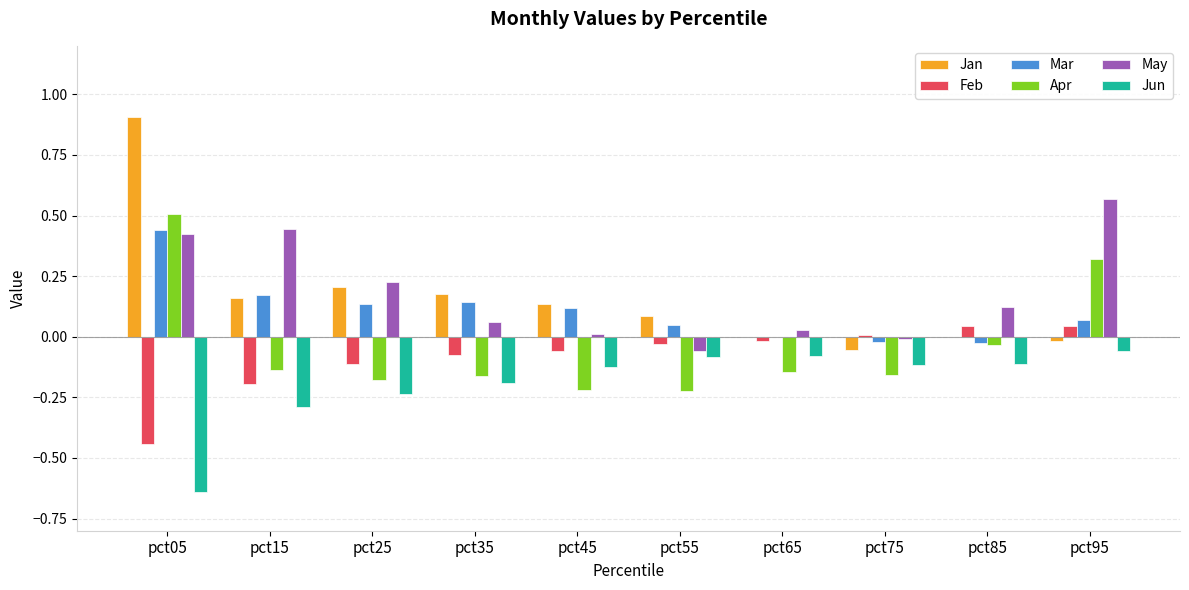

What are all the series names shown in the legend?

Jan, Feb, Mar, Apr, May, Jun